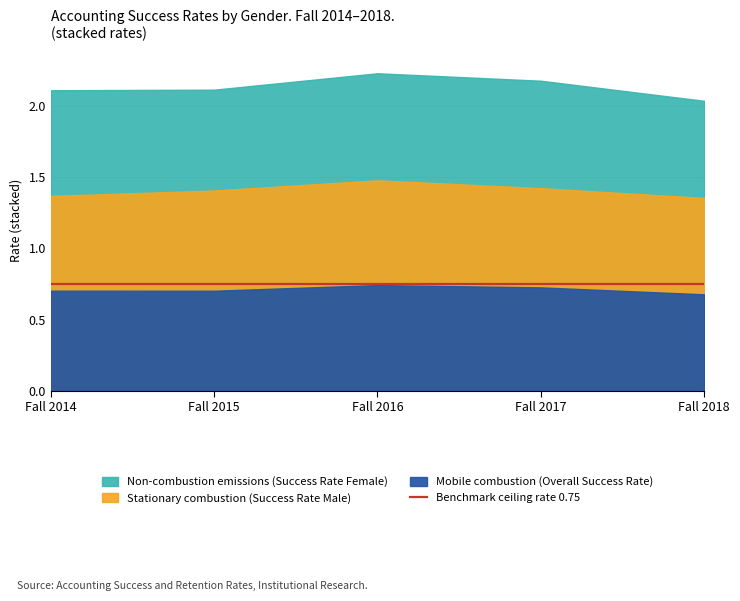

Does the chart display data point markers on the line(s)?

No